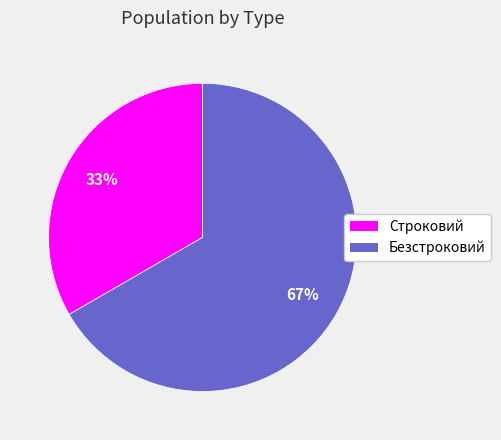

Approximately how many times larger is the value at Безстроковий compared to Строковий?

2.0